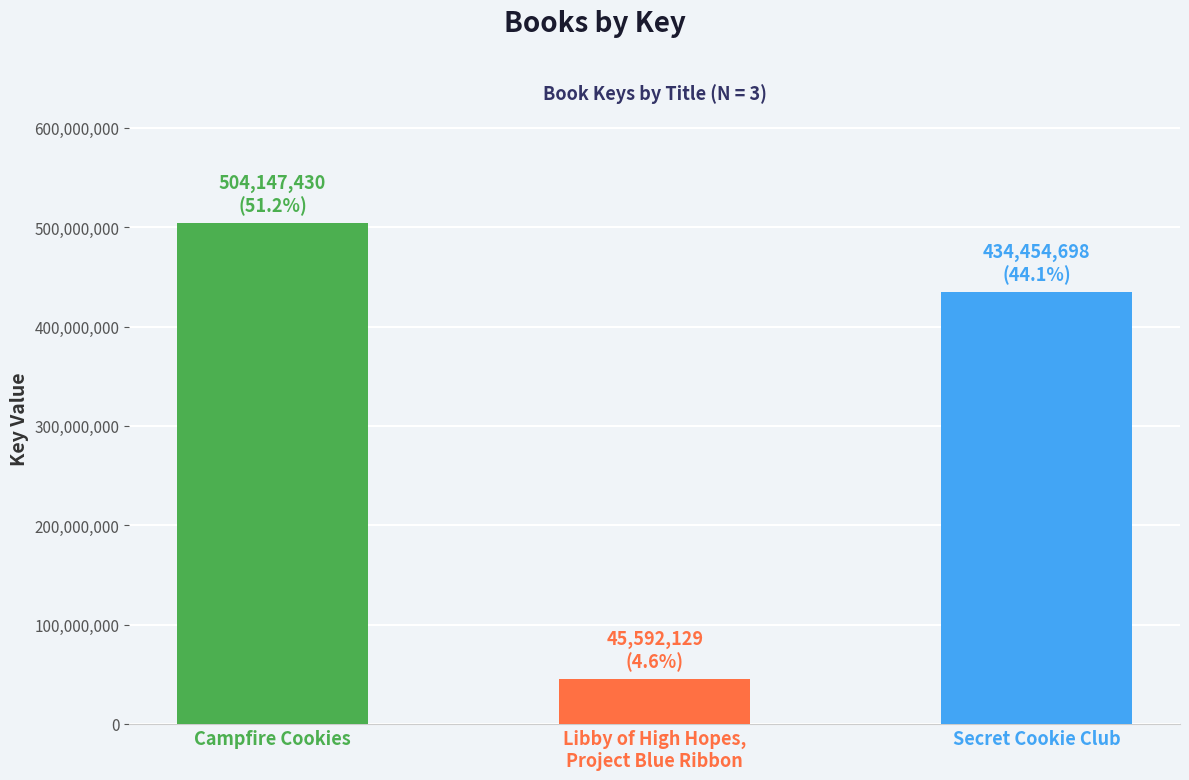

Reading left to right, list all the values displayed in this chart.

Campfire Cookies=504147430	Libby of High Hopes,
Project Blue Ribbon=45592129	Secret Cookie Club=434454698